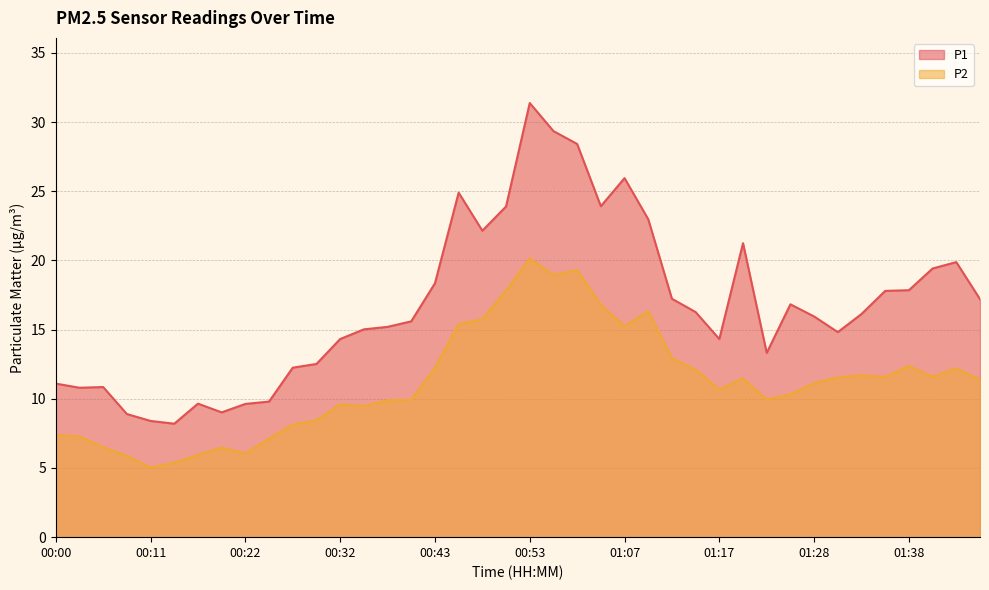

True or false: P1 has more than 0 points higher than both neighbors.

True